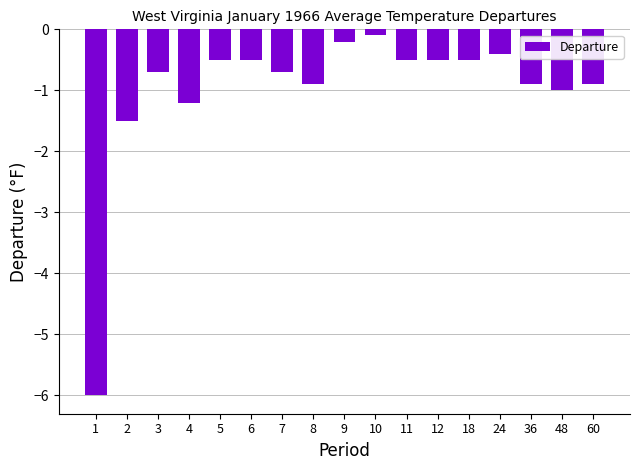

True or false: the data shows -0.5 at 12.

True